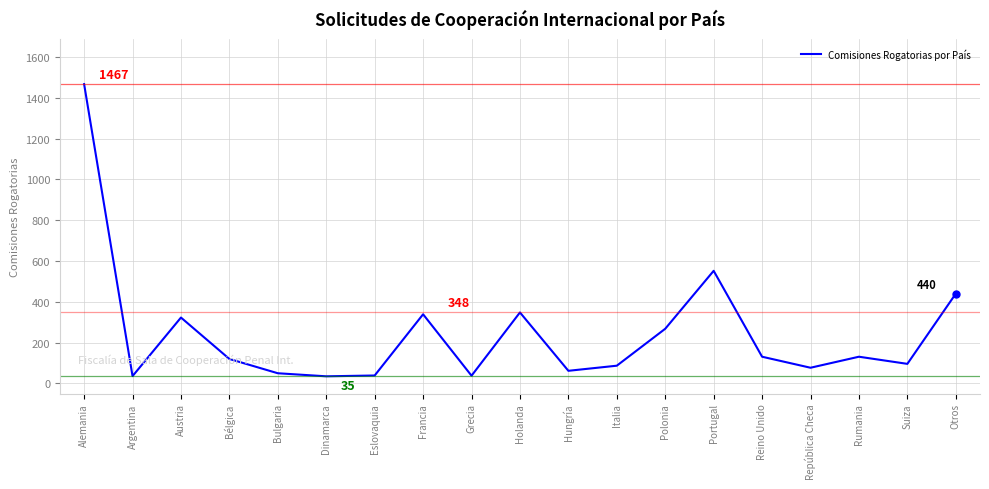

What is the minimum value shown in the chart?

35